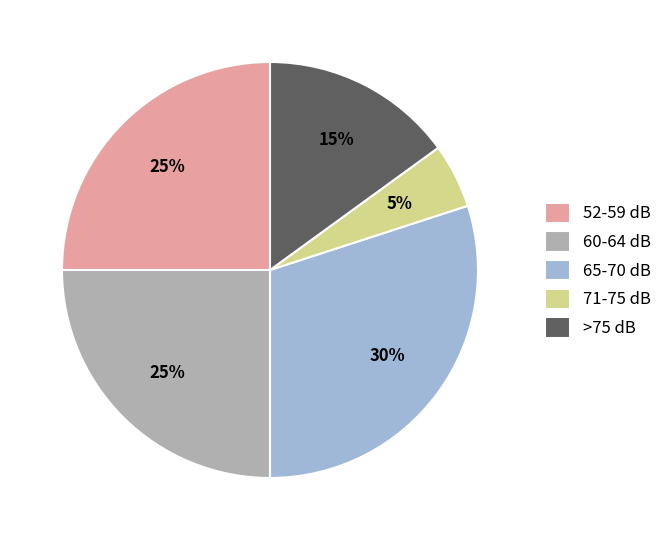

Is there any slice that represents more than half of the pie?

No